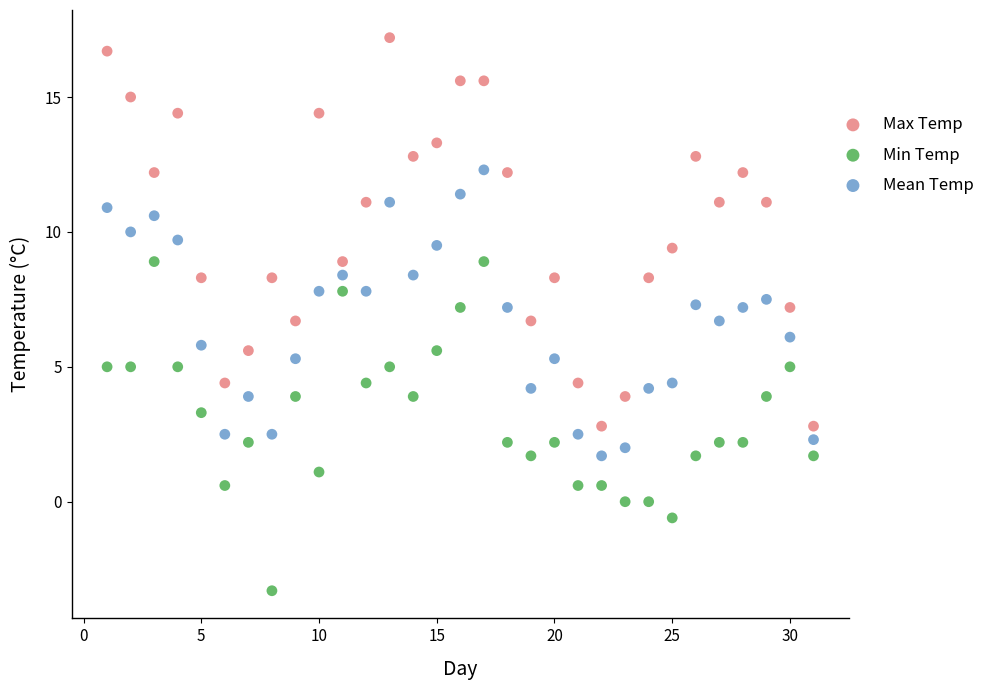

Which series contains the lowest Y value?

Min Temp